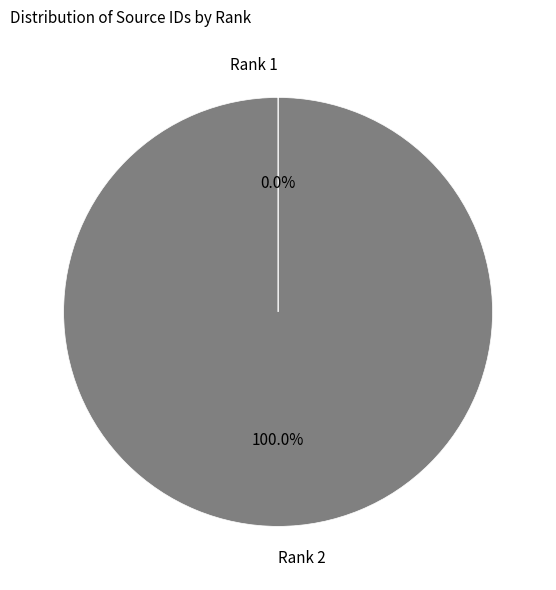

Does any single category account for the majority?

Yes